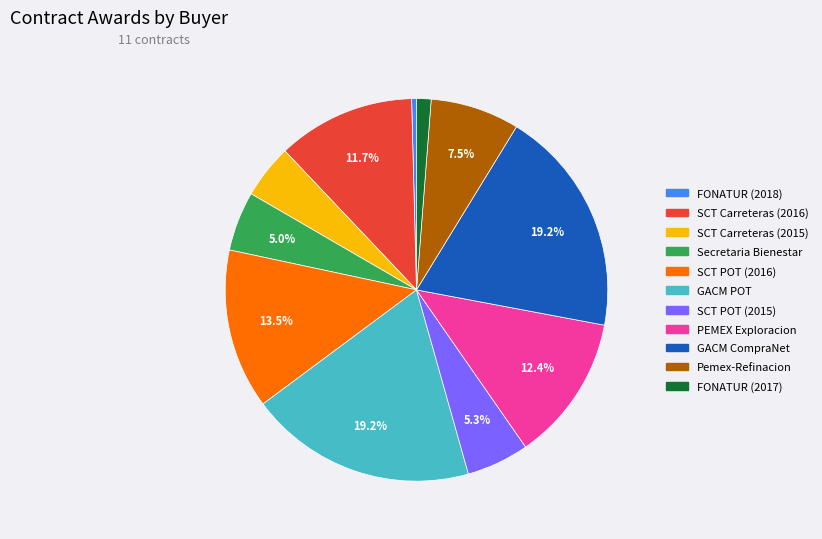

What is the smallest slice in the pie chart?

FONATUR (2018)